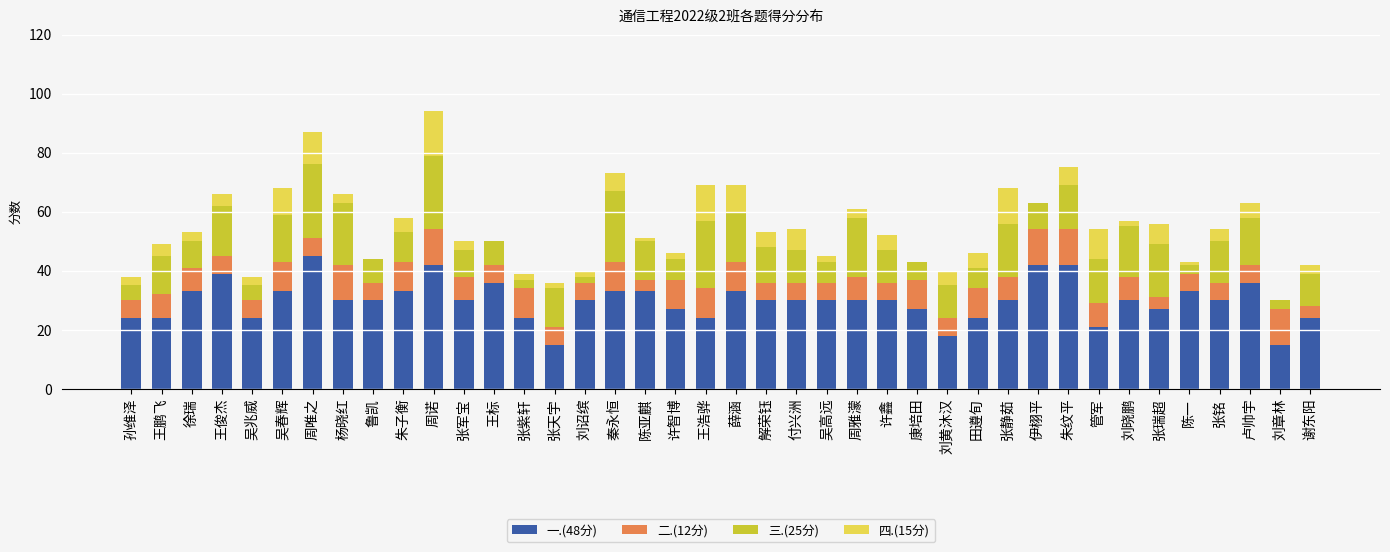

The value of 一.(48分) at 陈亚麒 is 51. True or false?

False